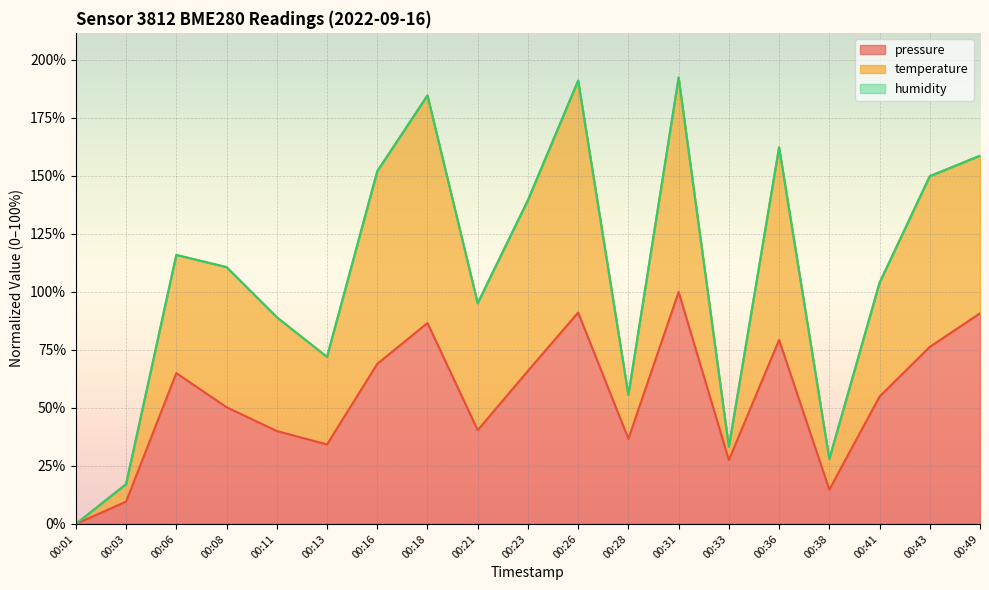

How many values in the temperature series exceed 110?

10